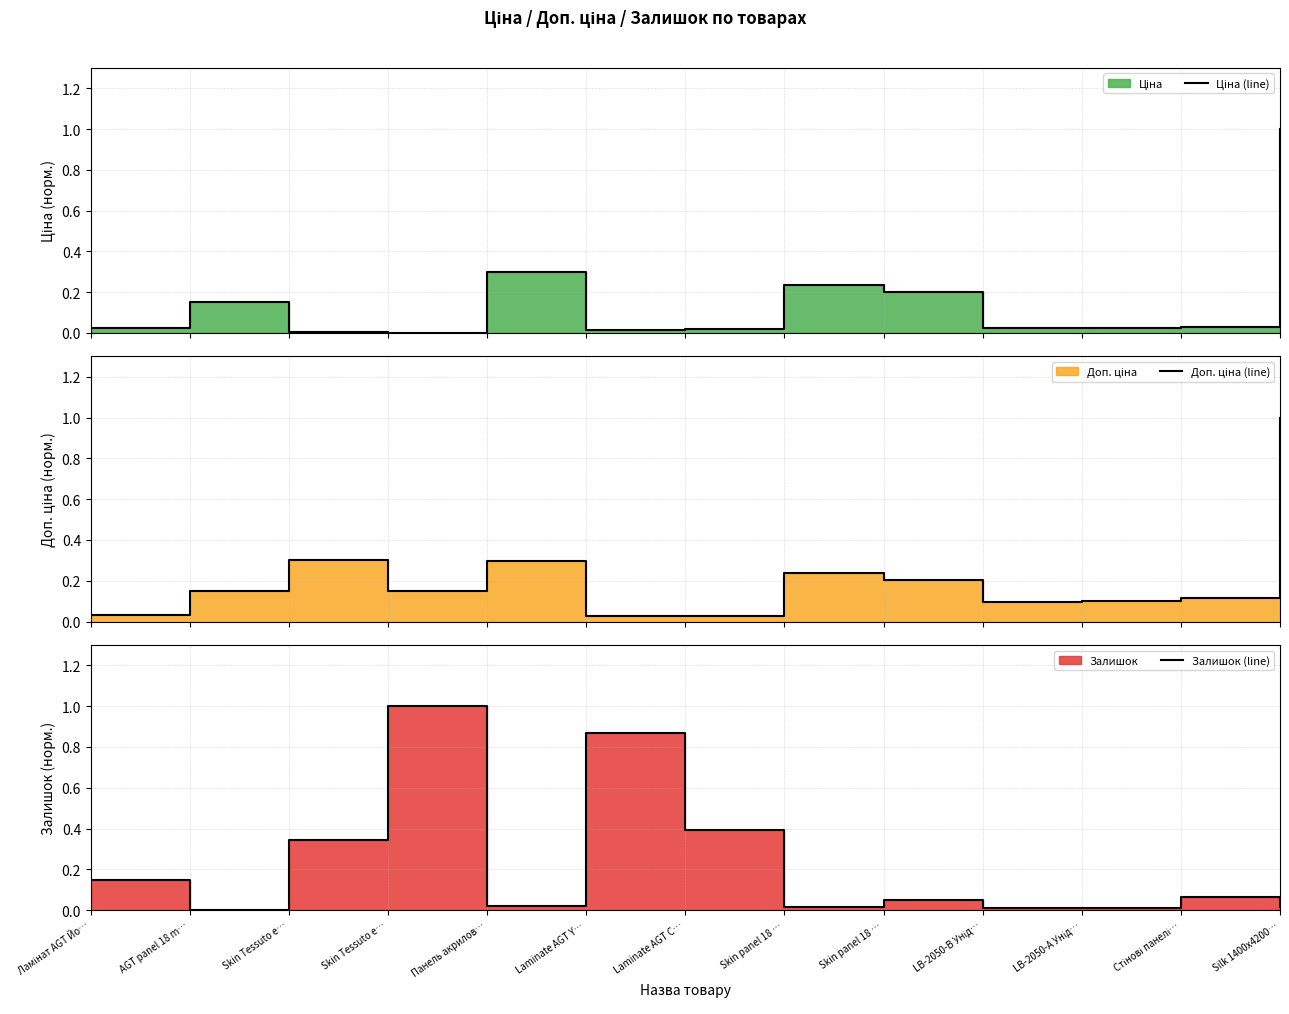

What is the value of the Доп. ціна (line) point at the 2nd from the left?

0.2